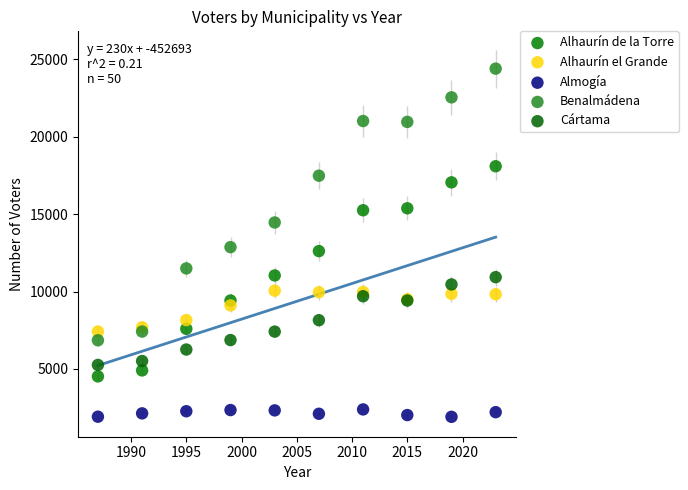

Which series reaches the maximum Y coordinate?

Benalmádena